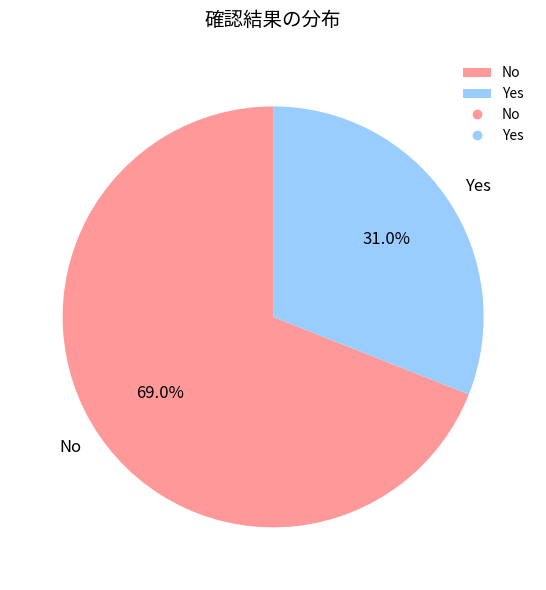

Is there any slice that represents more than half of the pie?

Yes